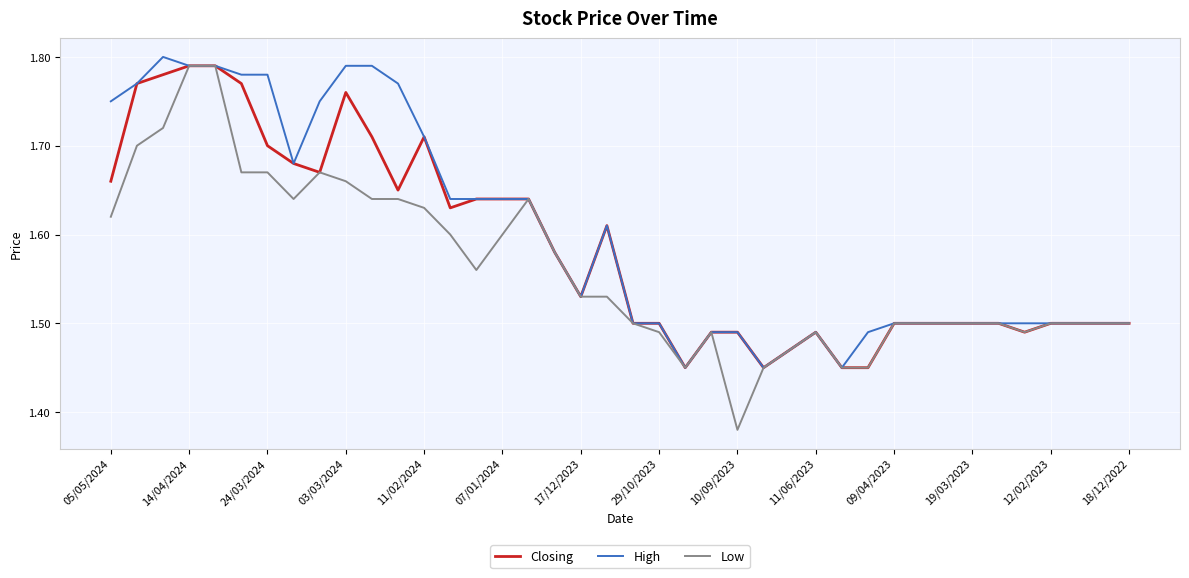

What is the value of the Closing point at the 15th from the left?

1.6